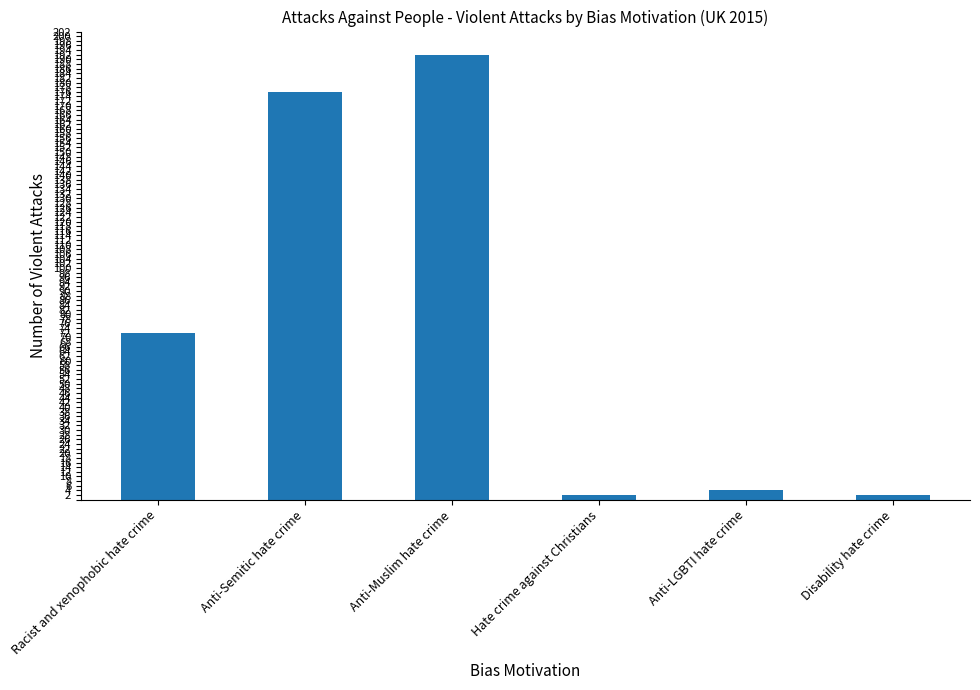

True or false: the data shows 2 at Disability hate crime.

True